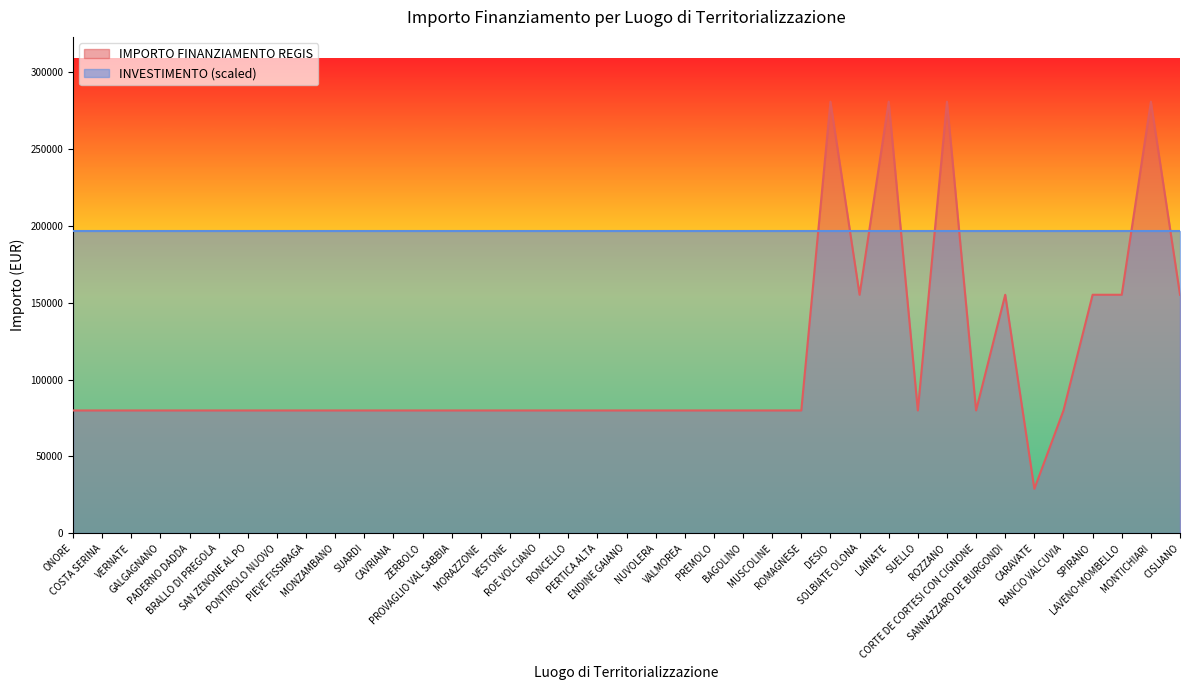

The chart shows a value of 79922 at CORTE DE CORTESI CON CIGNONE. True or false?

True